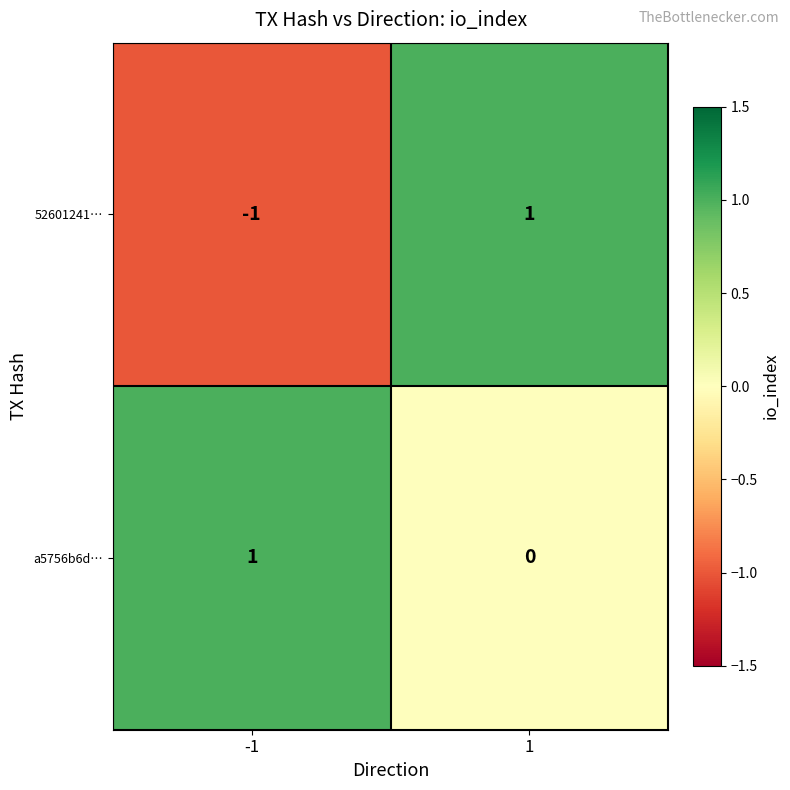

Which series has the largest total across all categories?

a5756b6d…